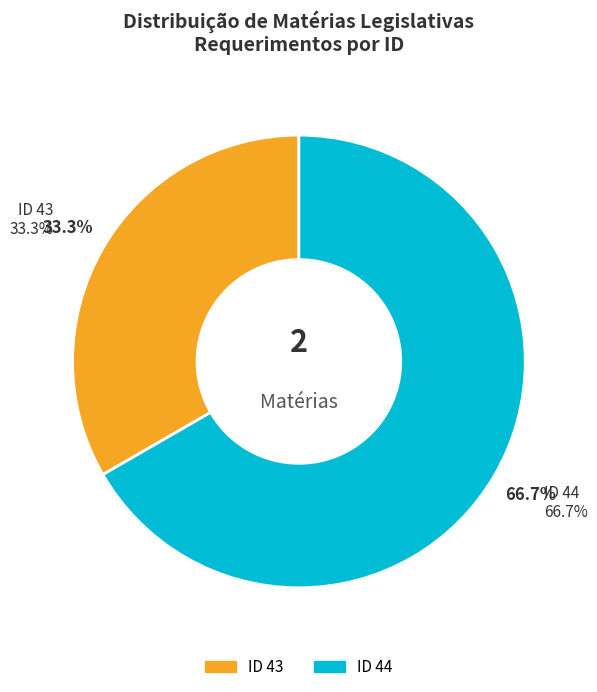

Which category has the biggest portion of the pie?

44